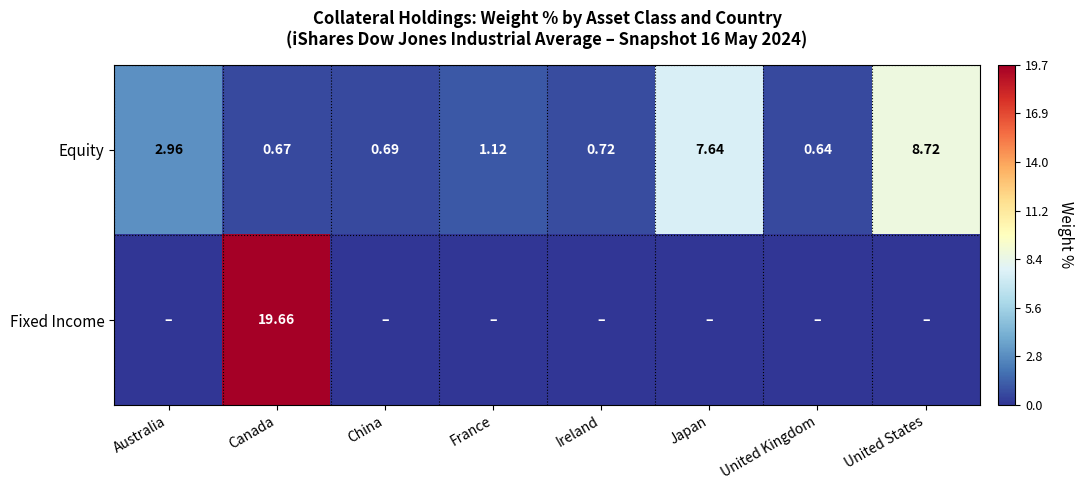

At which label does Equity first exceed 1?

Australia